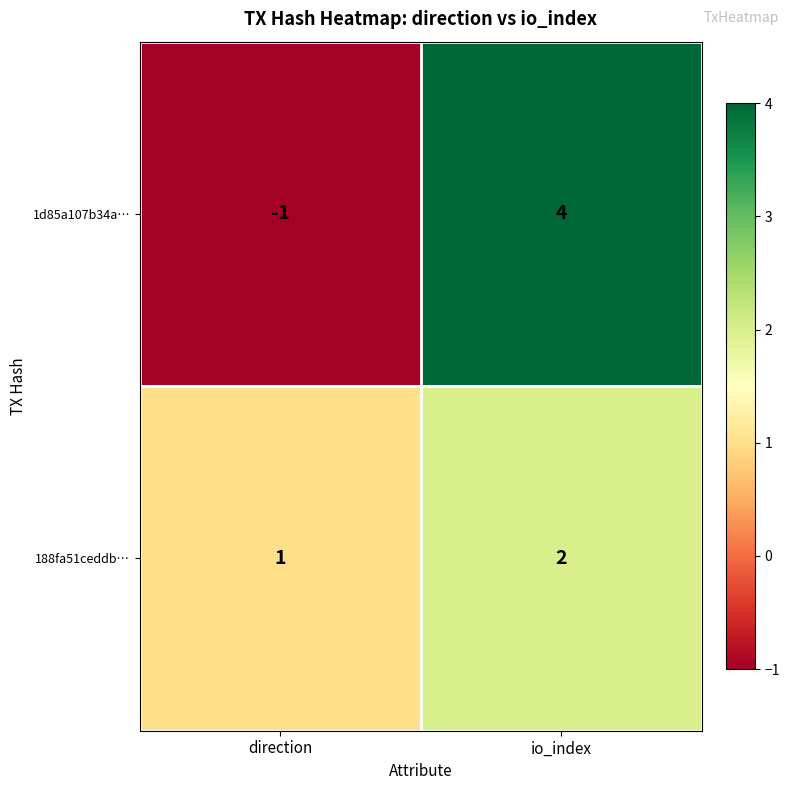

Reading right to left, what are all the values shown in this chart?

1d85a107b34a…: 4	-1
188fa51ceddb…: 2	1